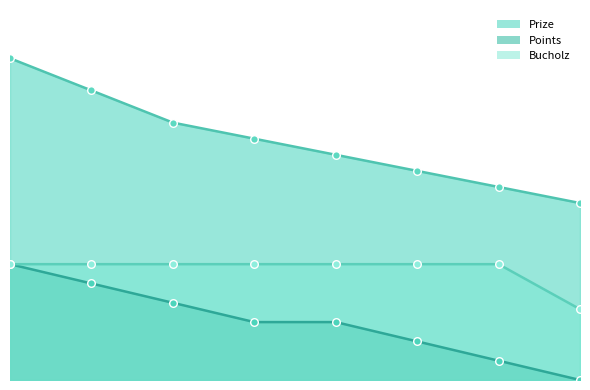

Which series reaches the maximum Y coordinate?

Prize